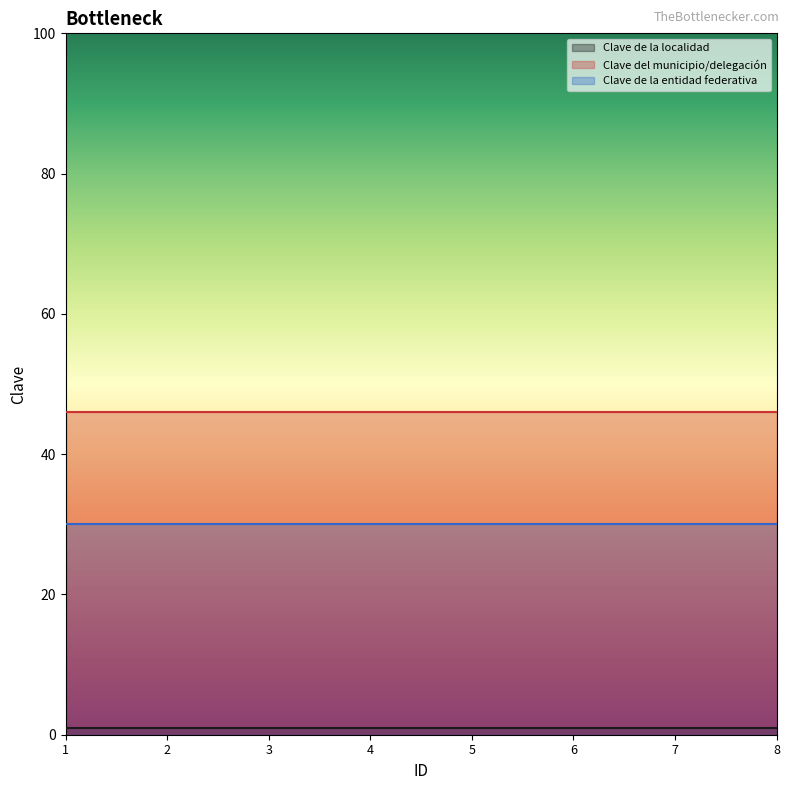

What is the approximate value of Clave del municipio/delegación at 6?

46